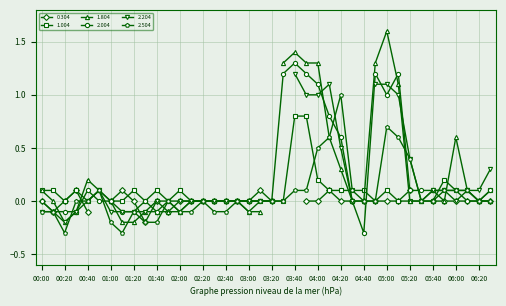

Is the value of 2.504 at 05:50 greater than the value of 1.004 at 03:40?

No